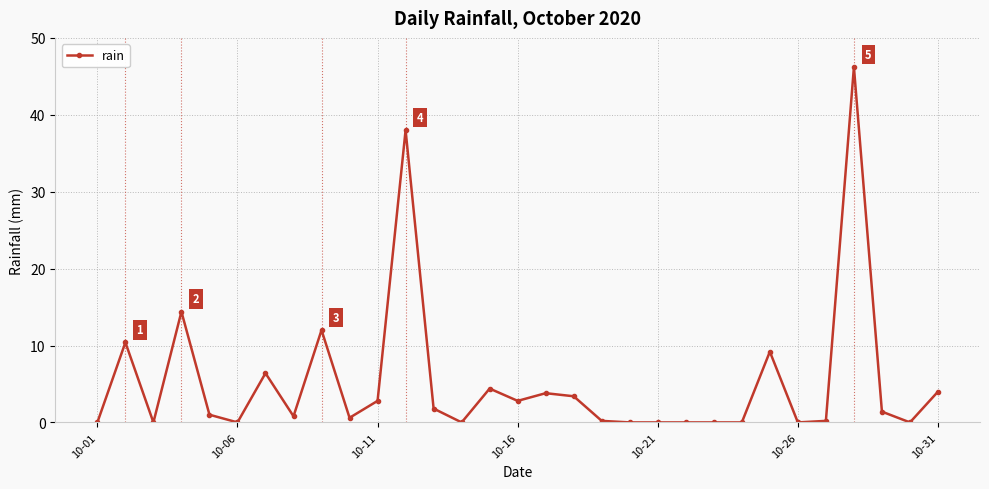

What is the value of the 25th point from the left?

9.2